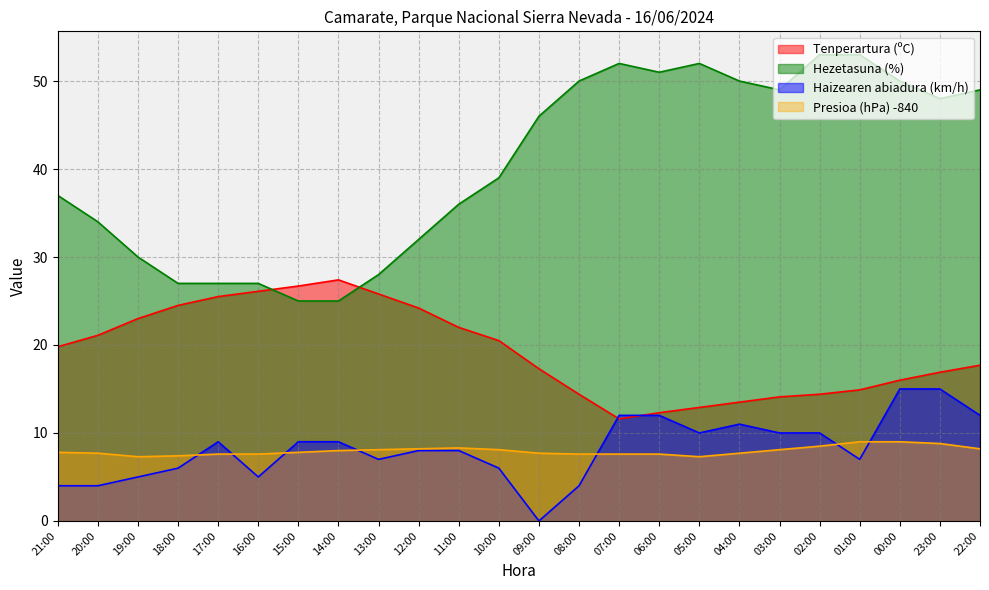

Reading left to right, extract all data points from this chart.

Tenperartura (ºC): 19.8	21.1	23.0	24.5	25.5	26.1	26.7	27.4	25.8	24.2	22.0	20.5	17.3	14.4	11.6	12.3	12.9	13.5	14.1	14.4	14.9	16.0	16.9	17.7
Hezetasuna (%): 37.0	34.0	30.0	27.0	27.0	27.0	25.0	25.0	28.0	32.0	36.0	39.0	46.0	50.0	52.0	51.0	52.0	50.0	49.0	53.0	53.0	50.0	48.0	49.0
Haizearen abiadura (km/h): 4.0	4.0	5.0	6.0	9.0	5.0	9.0	9.0	7.0	8.0	8.0	6.0	0.0	4.0	12.0	12.0	10.0	11.0	10.0	10.0	7.0	15.0	15.0	12.0
Presioa (hPa): 7.8	7.7	7.3	7.4	7.6	7.6	7.8	8.0	8.1	8.2	8.3	8.1	7.7	7.6	7.6	7.6	7.3	7.7	8.1	8.5	9.0	9.0	8.8	8.2